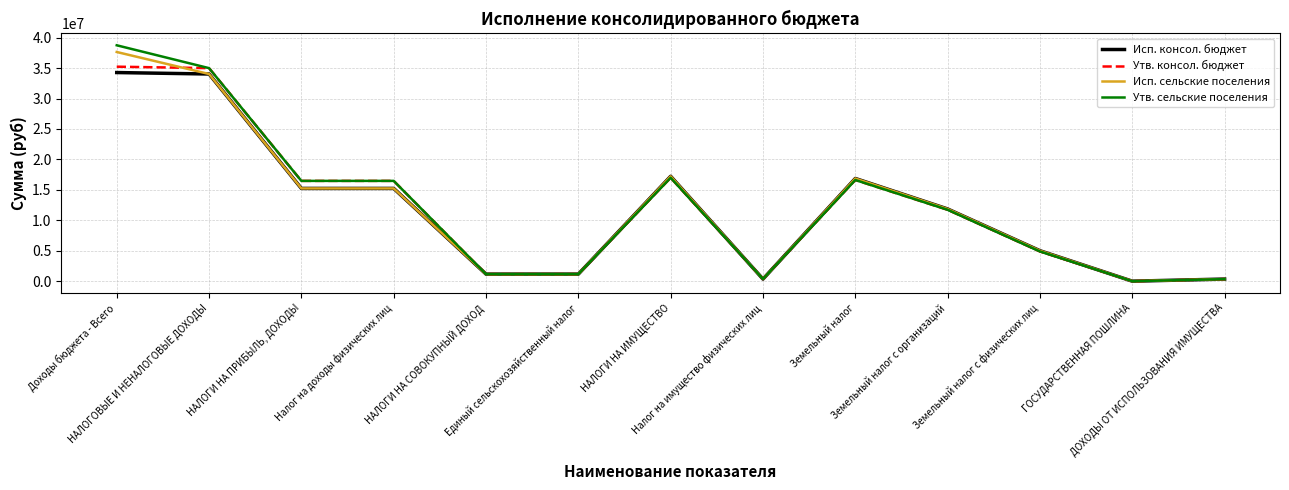

The Исп. консол. бюджет series shows 17231467.6 at НАЛОГИ НА ИМУЩЕСТВО. True or false?

True